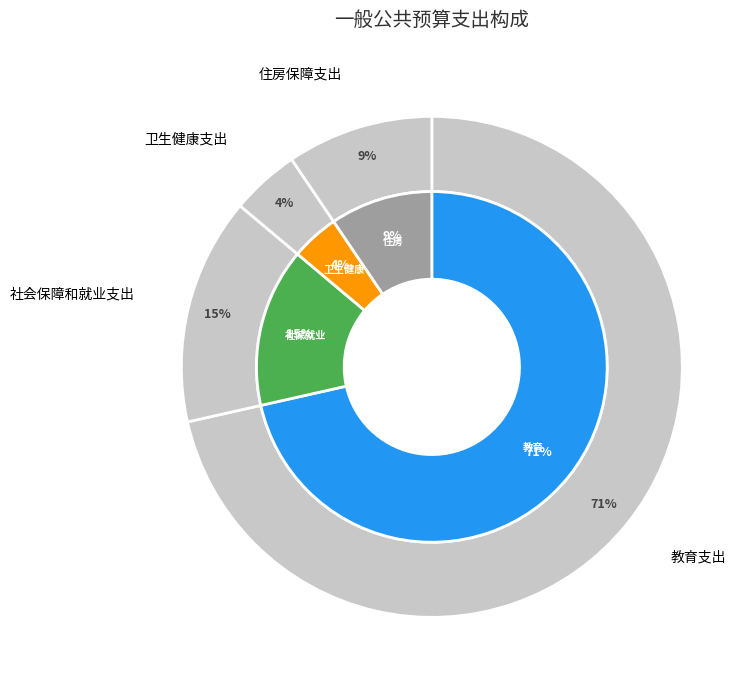

To the nearest percent, what is the difference between the largest and smallest slice percentages?

67%